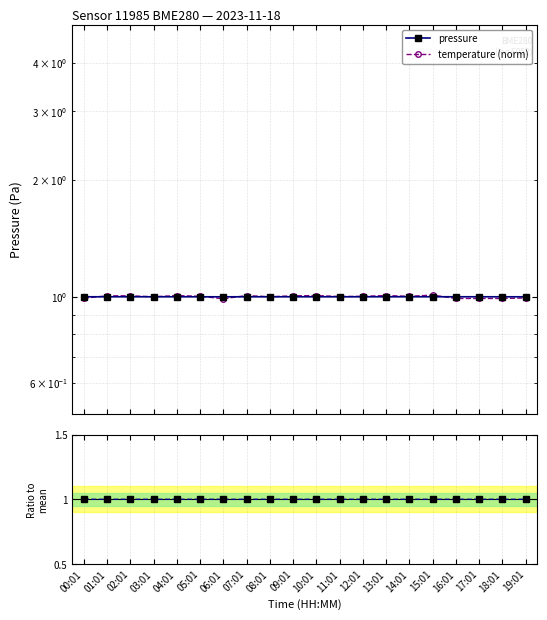

Where does the temperature (norm) series first go above 1?

01:01